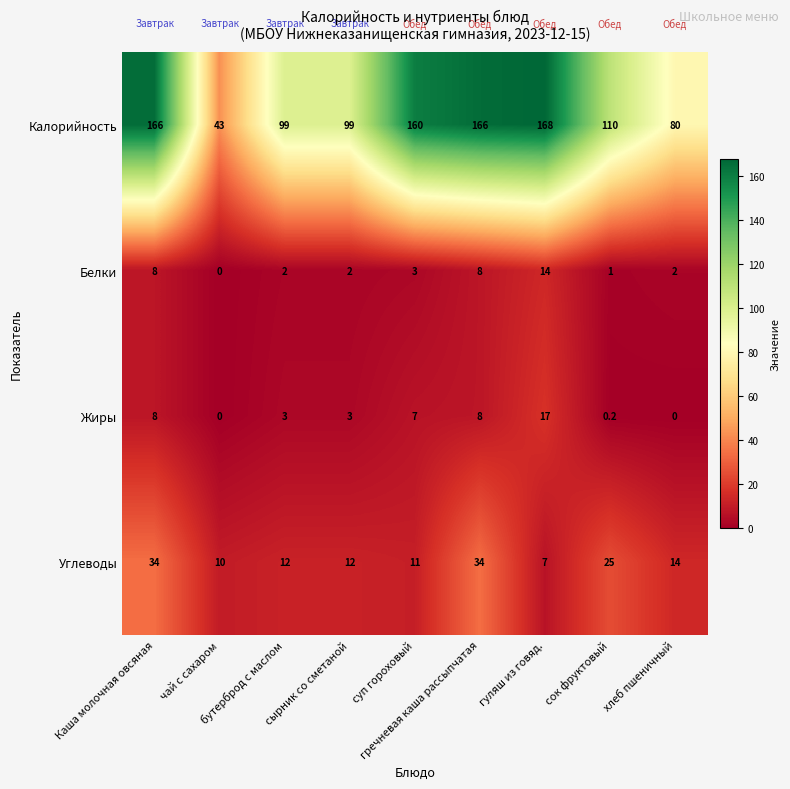

Rank the series by their maximum value, from lowest to highest.

Белки, Жиры, Углеводы, Калорийность